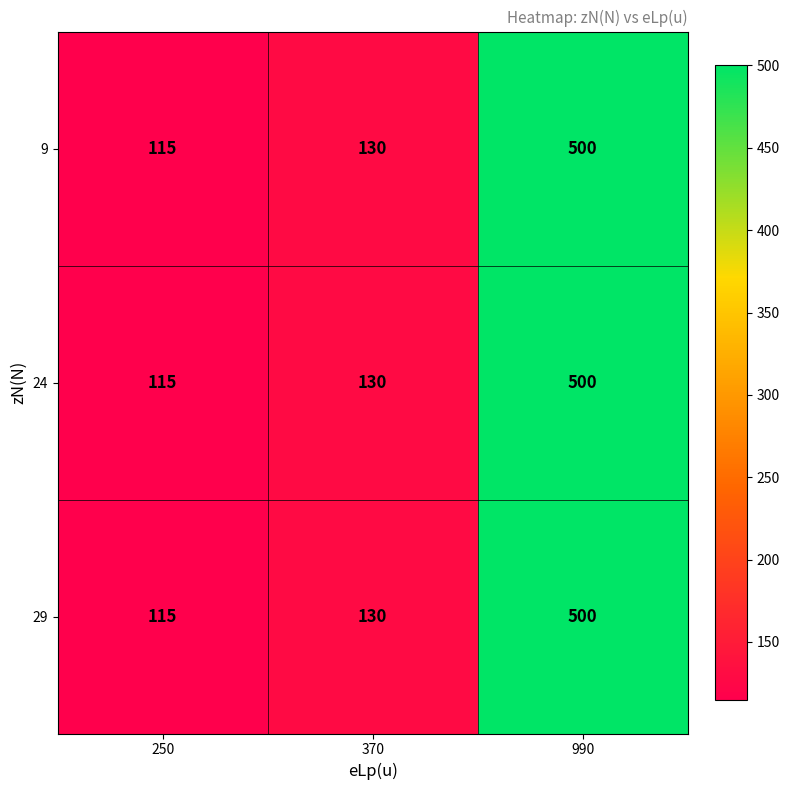

Reading right to left, transcribe all the data shown in this chart.

9: 500	130	115
24: 500	130	115
29: 500	130	115